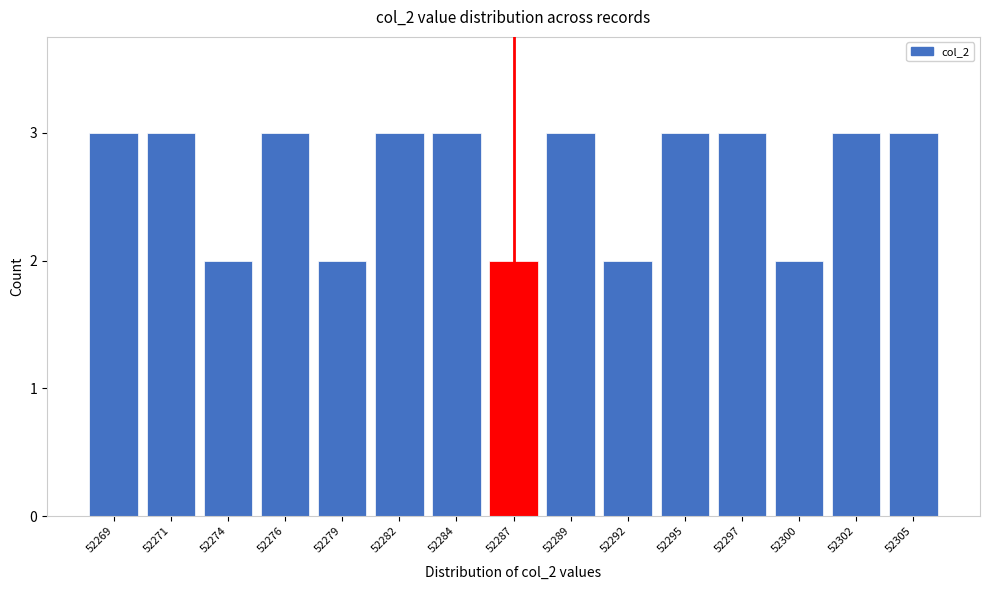

Reading right to left, transcribe all the data shown in this chart.

3	3	2	3	3	2	3	2	3	3	2	3	2	3	3